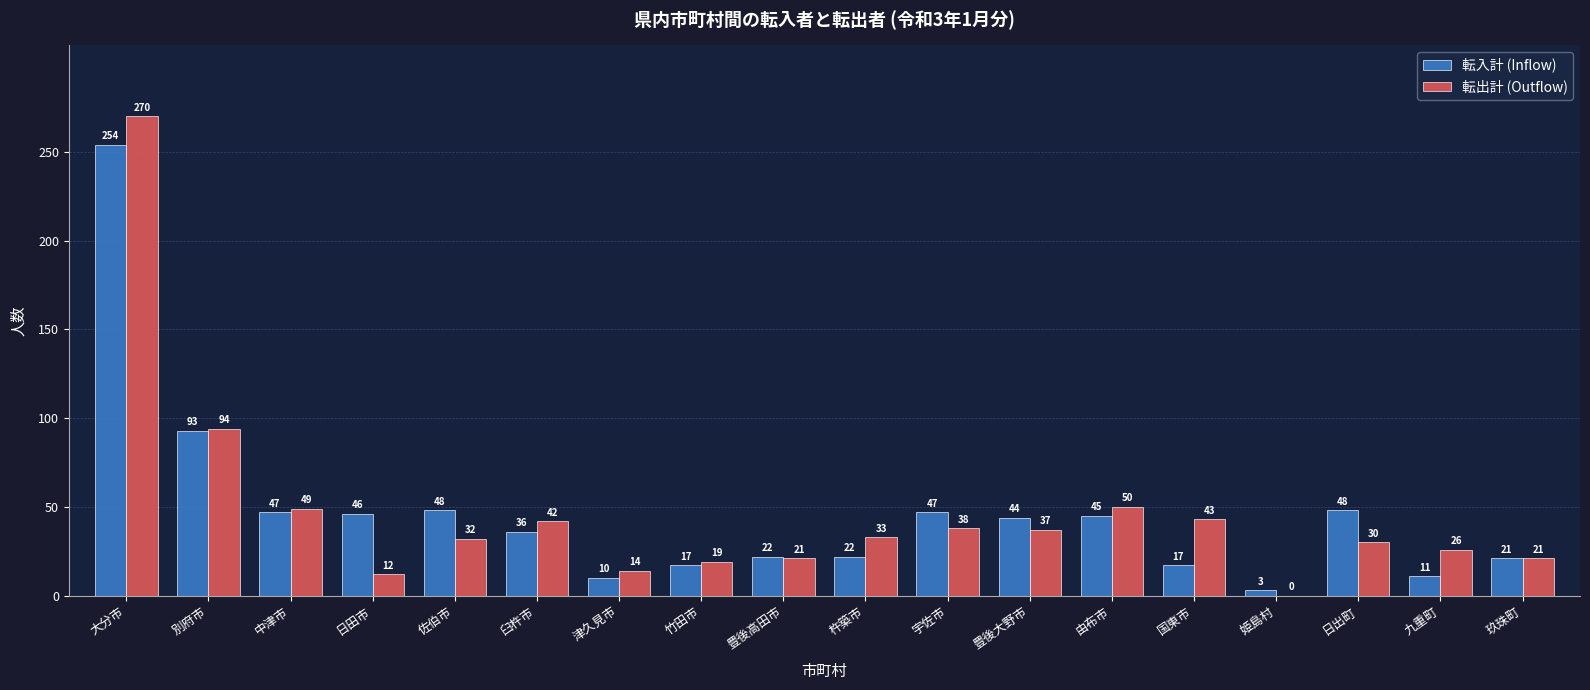

The 転出計 (Outflow) series shows 56 at 佐伯市. True or false?

False